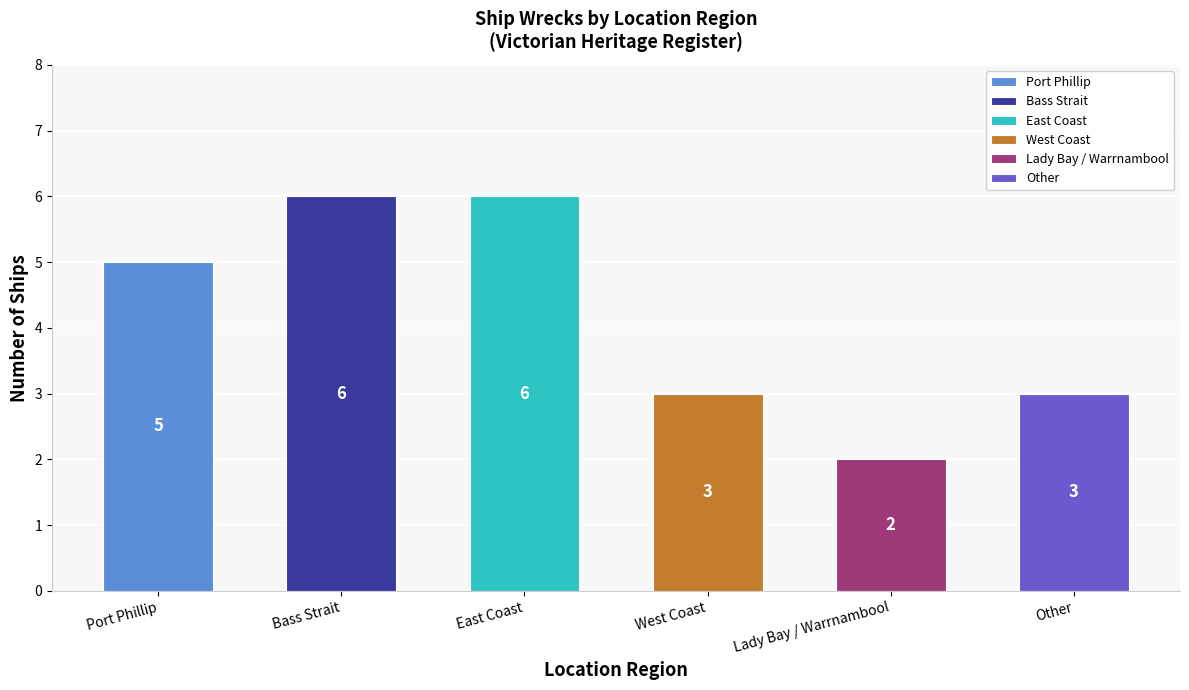

What is the value of the 1st bar from the left?

5